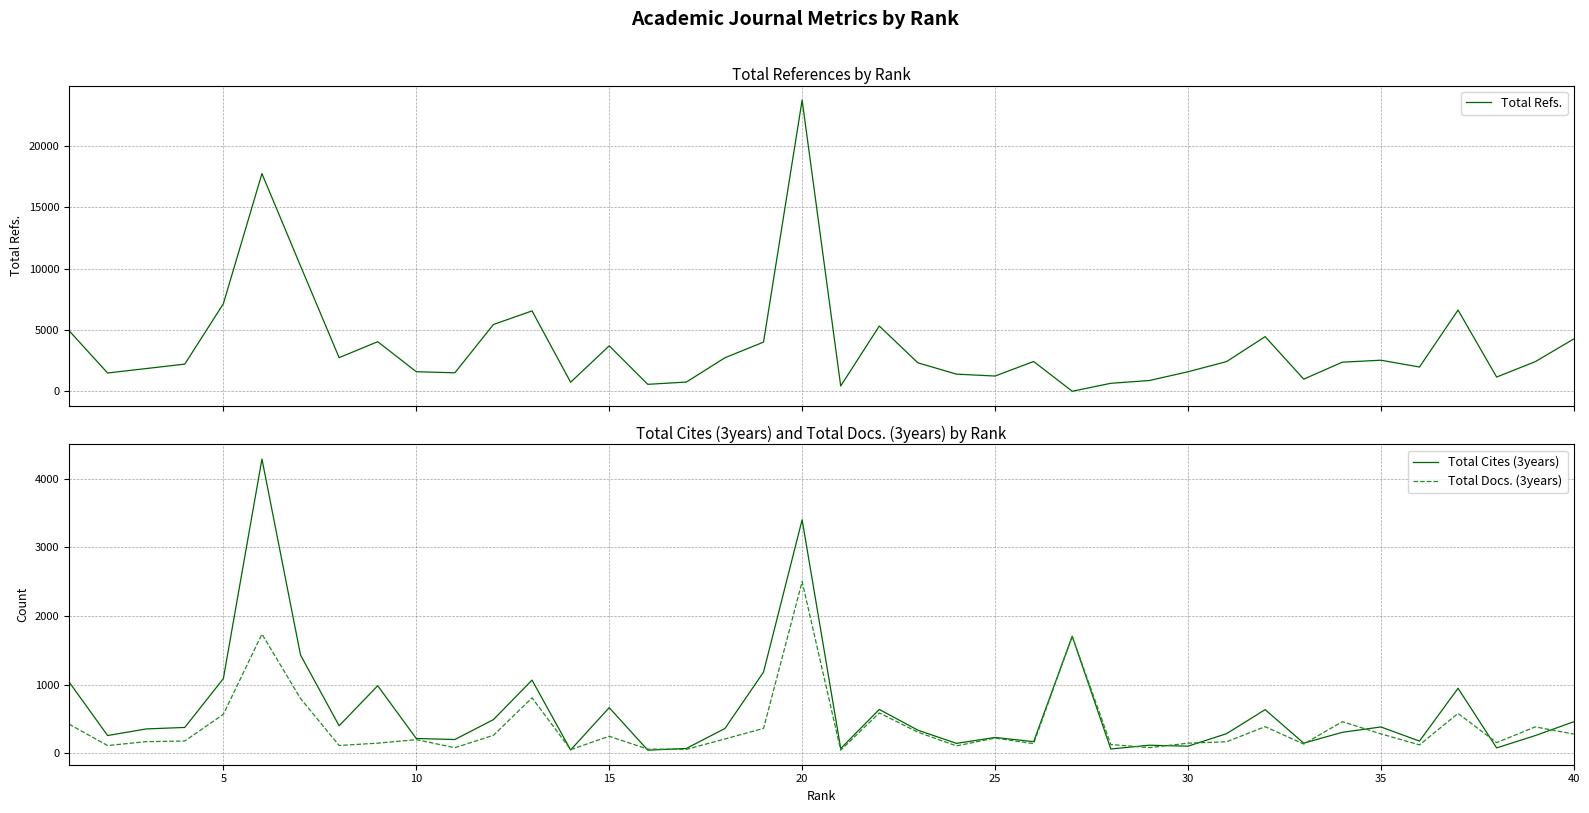

How many intersections are there between Total Docs. (3years) and Total Refs.?

2